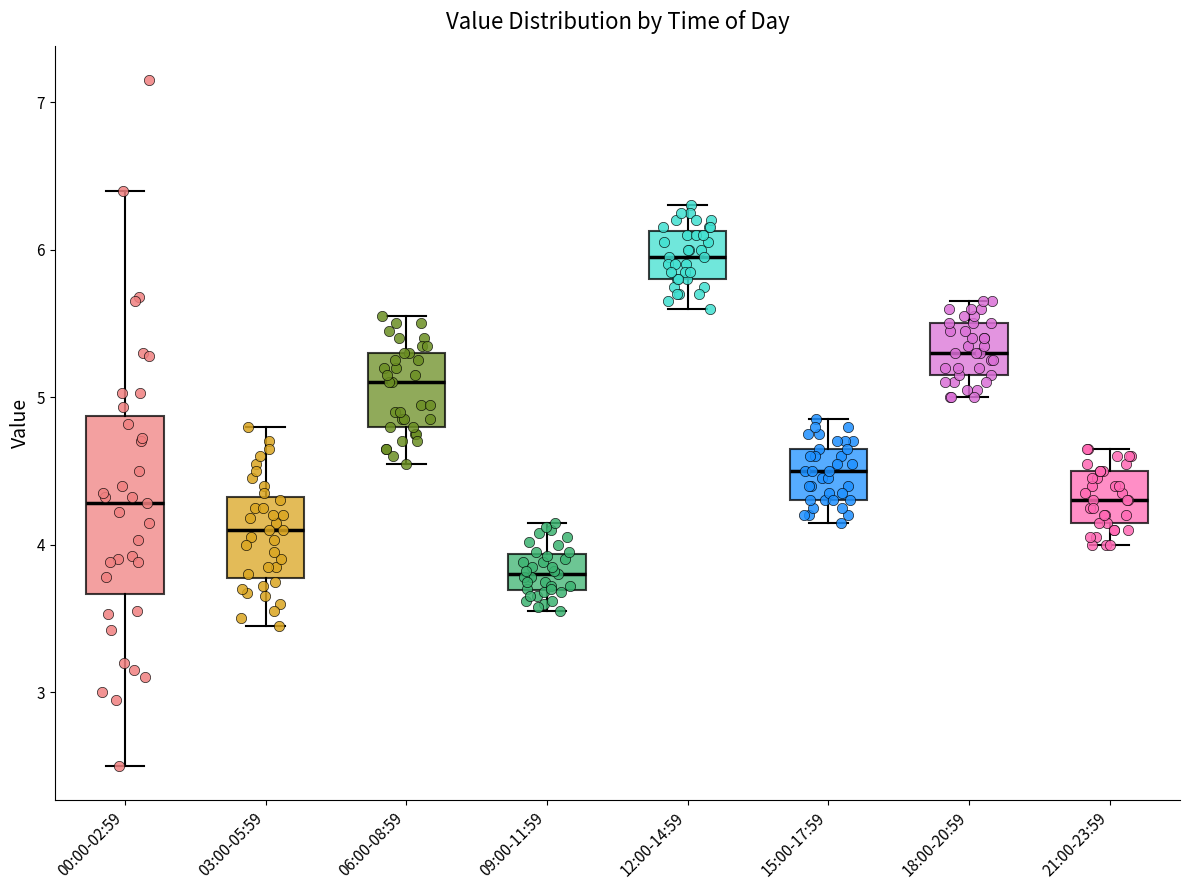

Reading left to right, transcribe this box plot: for each box, give where its median line is, the range the box spans, and where its two whiskers end, as read against the y-axis. The values are not printed on the chart, so give them approximately, as read against the axis.

00:00-02:59: median 4.3, box 3.7 to 4.9, whiskers 2.5 to 6.4
03:00-05:59: median 4.1, box 3.8 to 4.3, whiskers 3.5 to 4.8
06:00-08:59: median 5.1, box 4.8 to 5.3, whiskers 4.6 to 5.6
09:00-11:59: median 3.8, box 3.7 to 3.9, whiskers 3.6 to 4.2
12:00-14:59: median 6.0, box 5.8 to 6.1, whiskers 5.6 to 6.3
15:00-17:59: median 4.5, box 4.3 to 4.7, whiskers 4.2 to 4.9
18:00-20:59: median 5.3, box 5.2 to 5.5, whiskers 5.0 to 5.7
21:00-23:59: median 4.3, box 4.2 to 4.5, whiskers 4.0 to 4.7